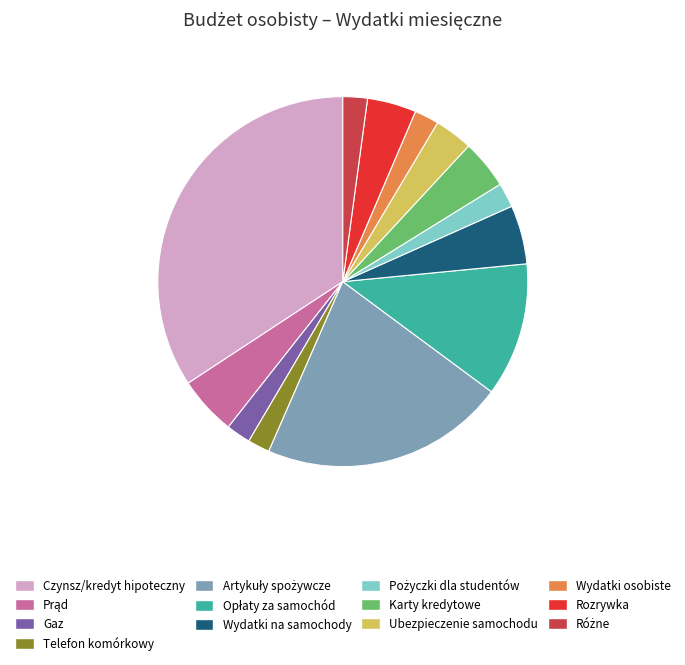

Which slice is the largest?

Czynsz/kredyt hipoteczny